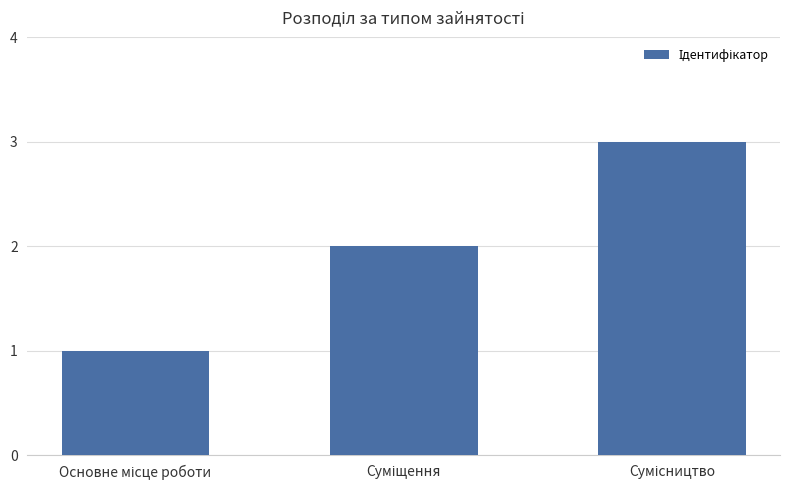

What is the greatest value displayed?

3